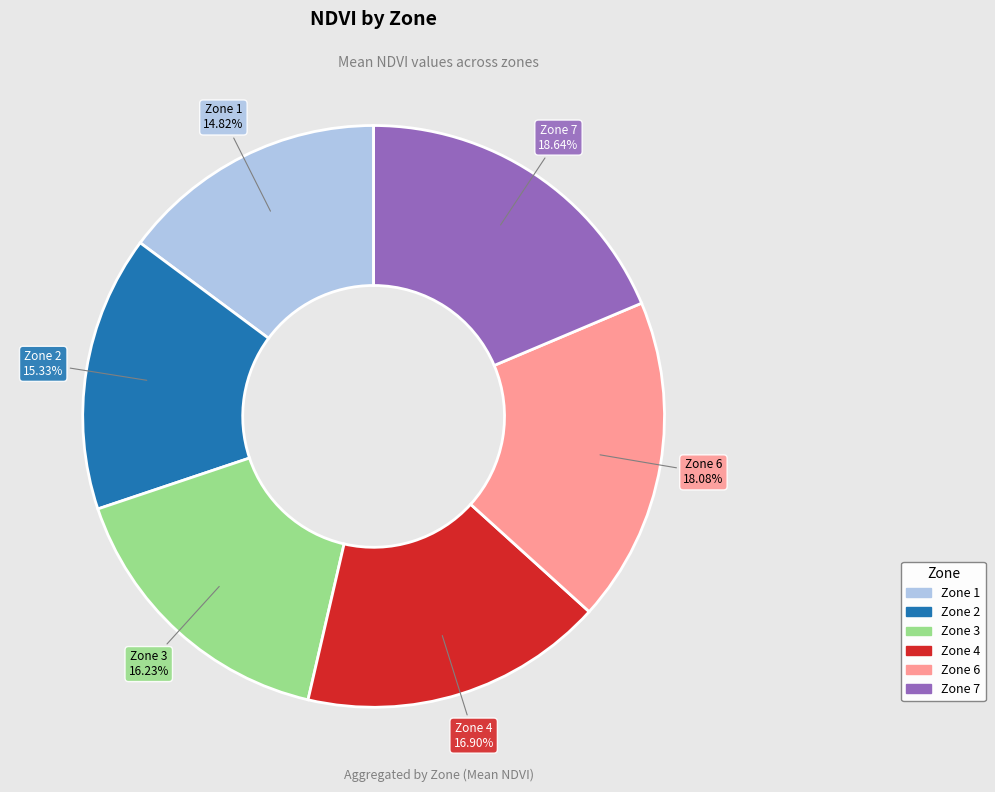

To the nearest percent, what is the difference between the Zone 4 and Zone 1 slice percentages?

2%